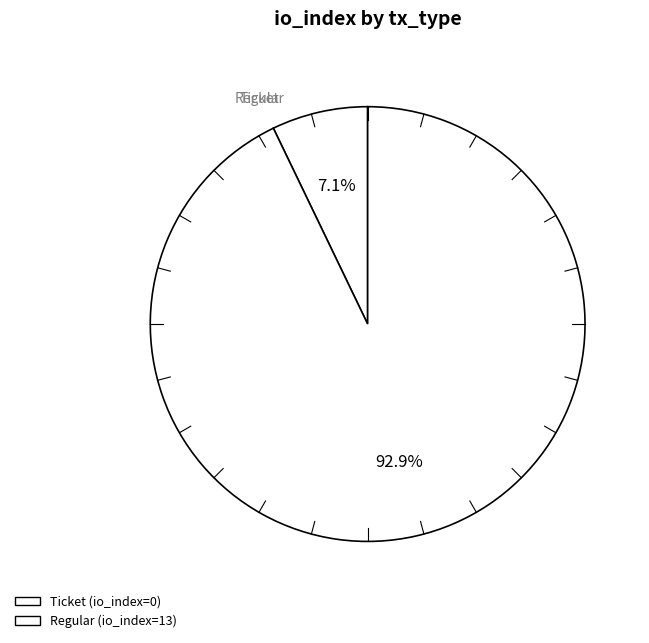

Count the number of slices in the pie.

2